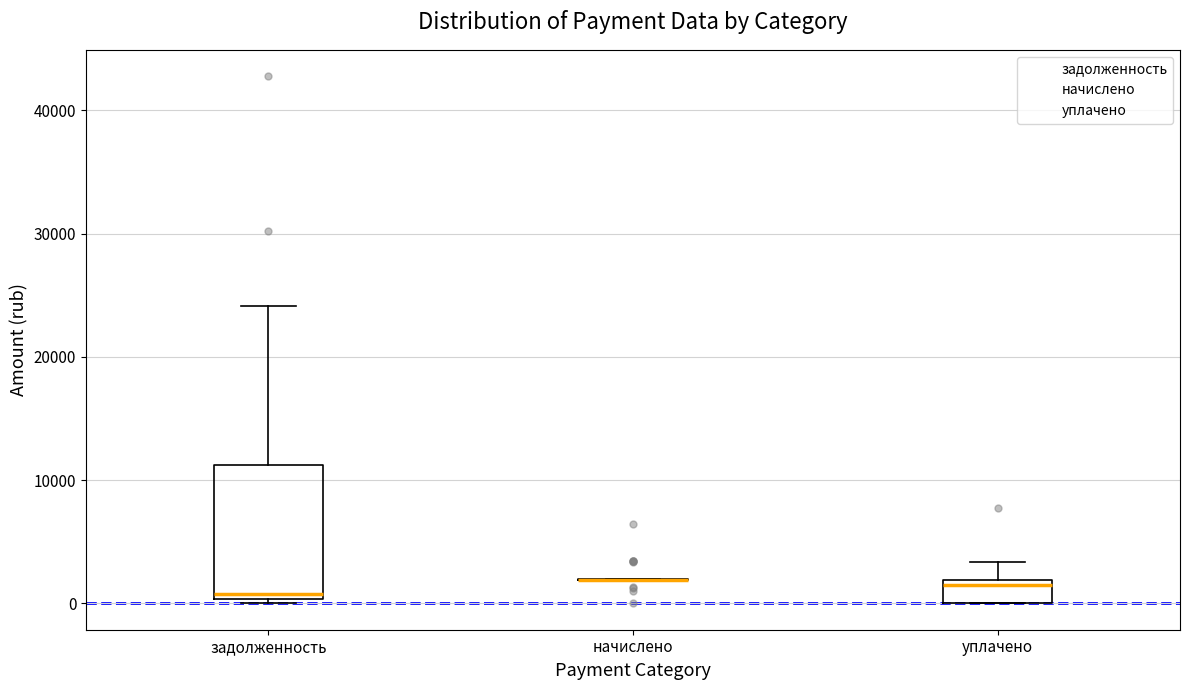

Reading left to right, transcribe this box plot: for each box, give where its median line is, the range the box spans, and where its two whiskers end, as read against the y-axis. The values are not printed on the chart, so give them approximately, as read against the axis.

задолженность: median 1000, box 0 to 11000, whiskers 0 (just below the box's lower edge) to 24000
начислено: box collapsed to a line at 2000, whiskers 2000 to 2000
уплачено: median 1000, box 0 to 2000, whiskers 0 to 3000